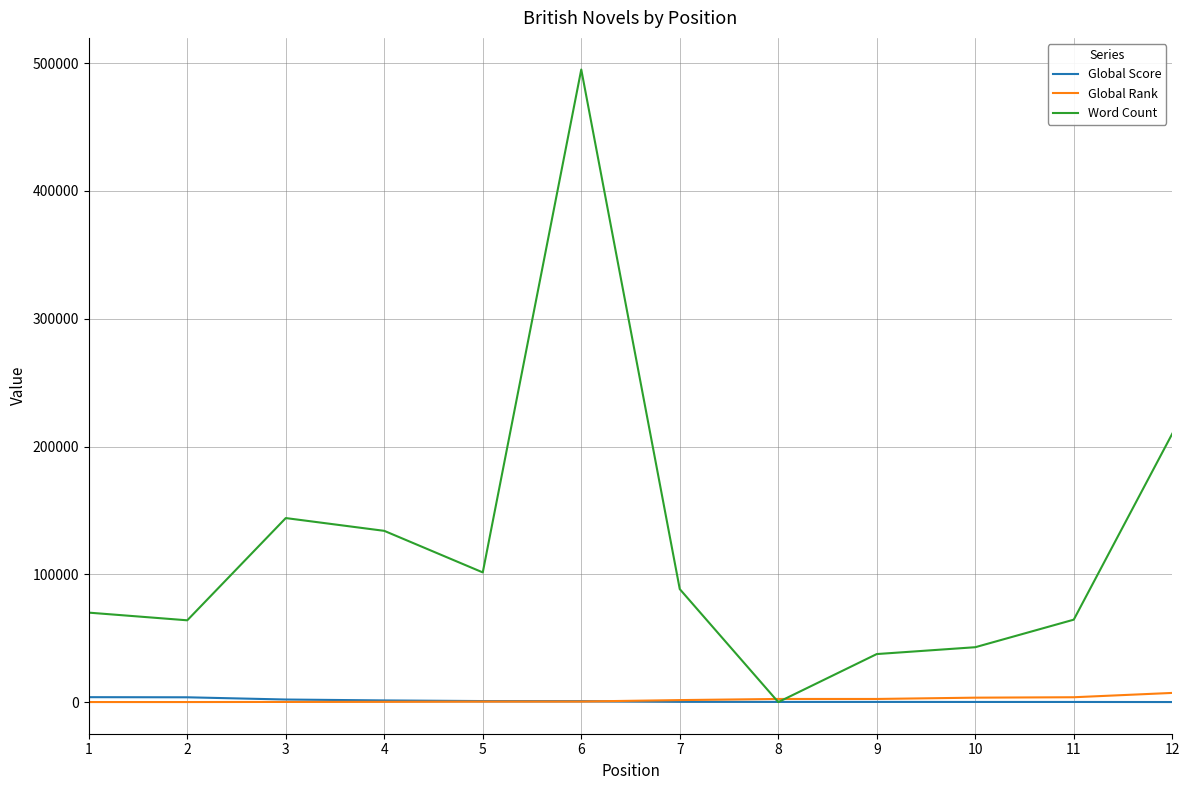

True or false: Word Count has a value of 37739 at 7.

False